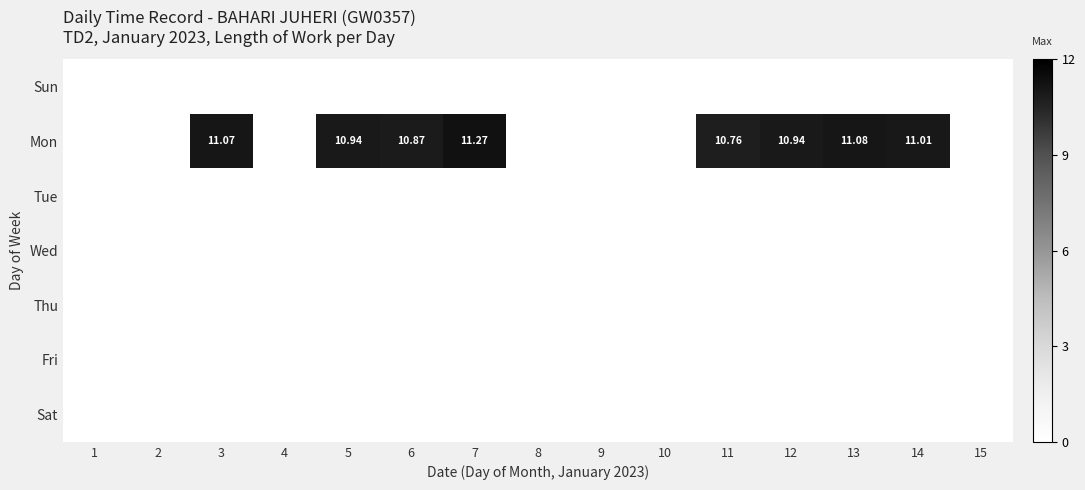

Between 7 and 12, which series saw the biggest shift?

Mon